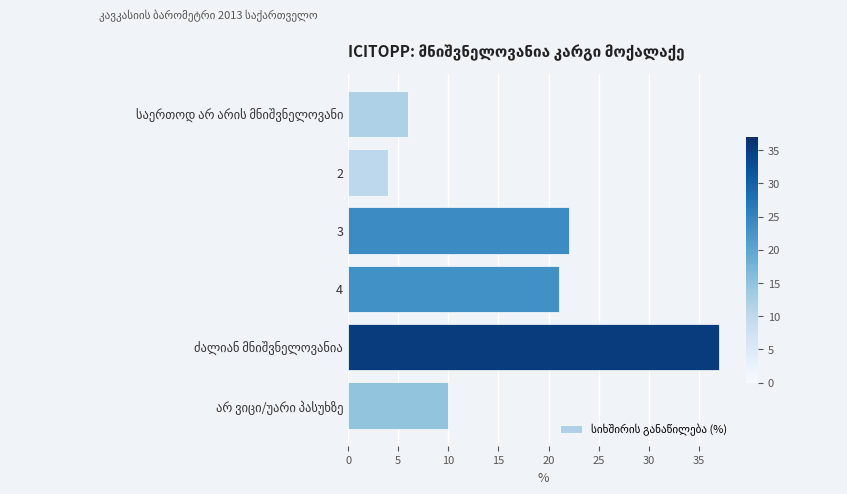

Which label corresponds to the smallest value in the chart?

2